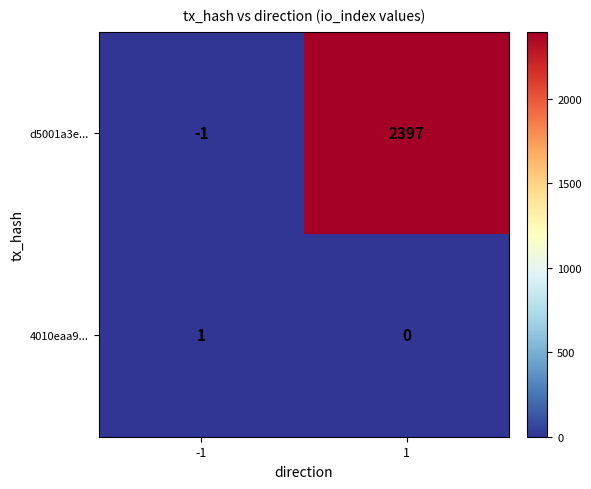

Reading right to left, list all the values displayed in this chart.

d5001a3e...: 1=2397	-1=-1
4010eaa9...: 1=0	-1=1